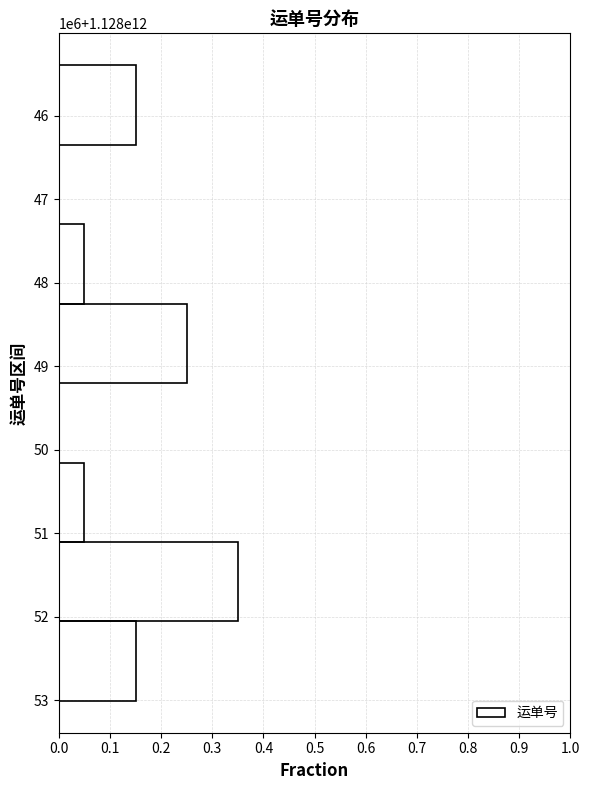

Which has a higher value, 53 or 49?

49